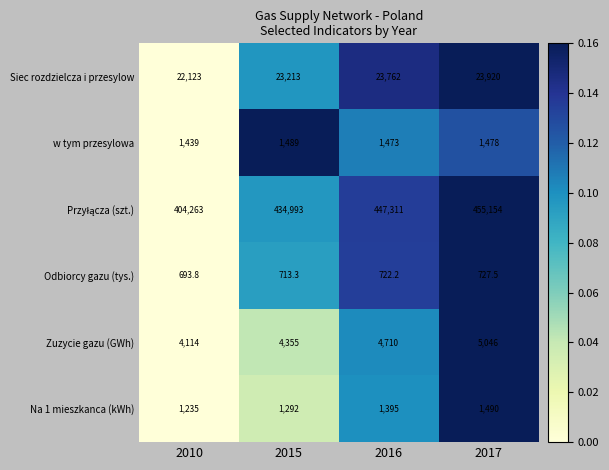

What is the minimum value for Siec rozdzielcza i przesylow?

22123.0